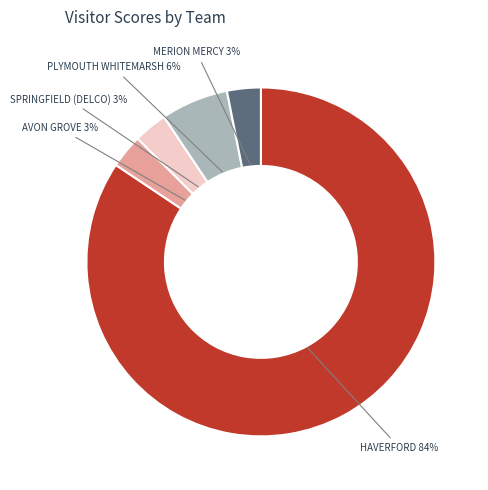

Combined, do HAVERFORD 84% and PLYMOUTH WHITEMARSH 6% account for over 50%?

Yes